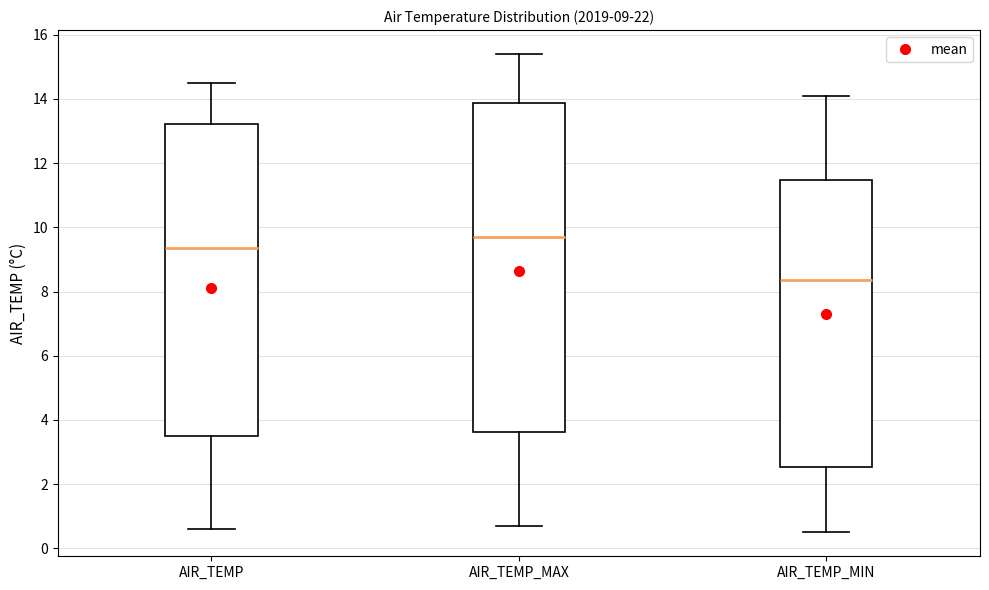

Which box is the tallest, from its lower edge to its upper edge?

AIR_TEMP_MAX